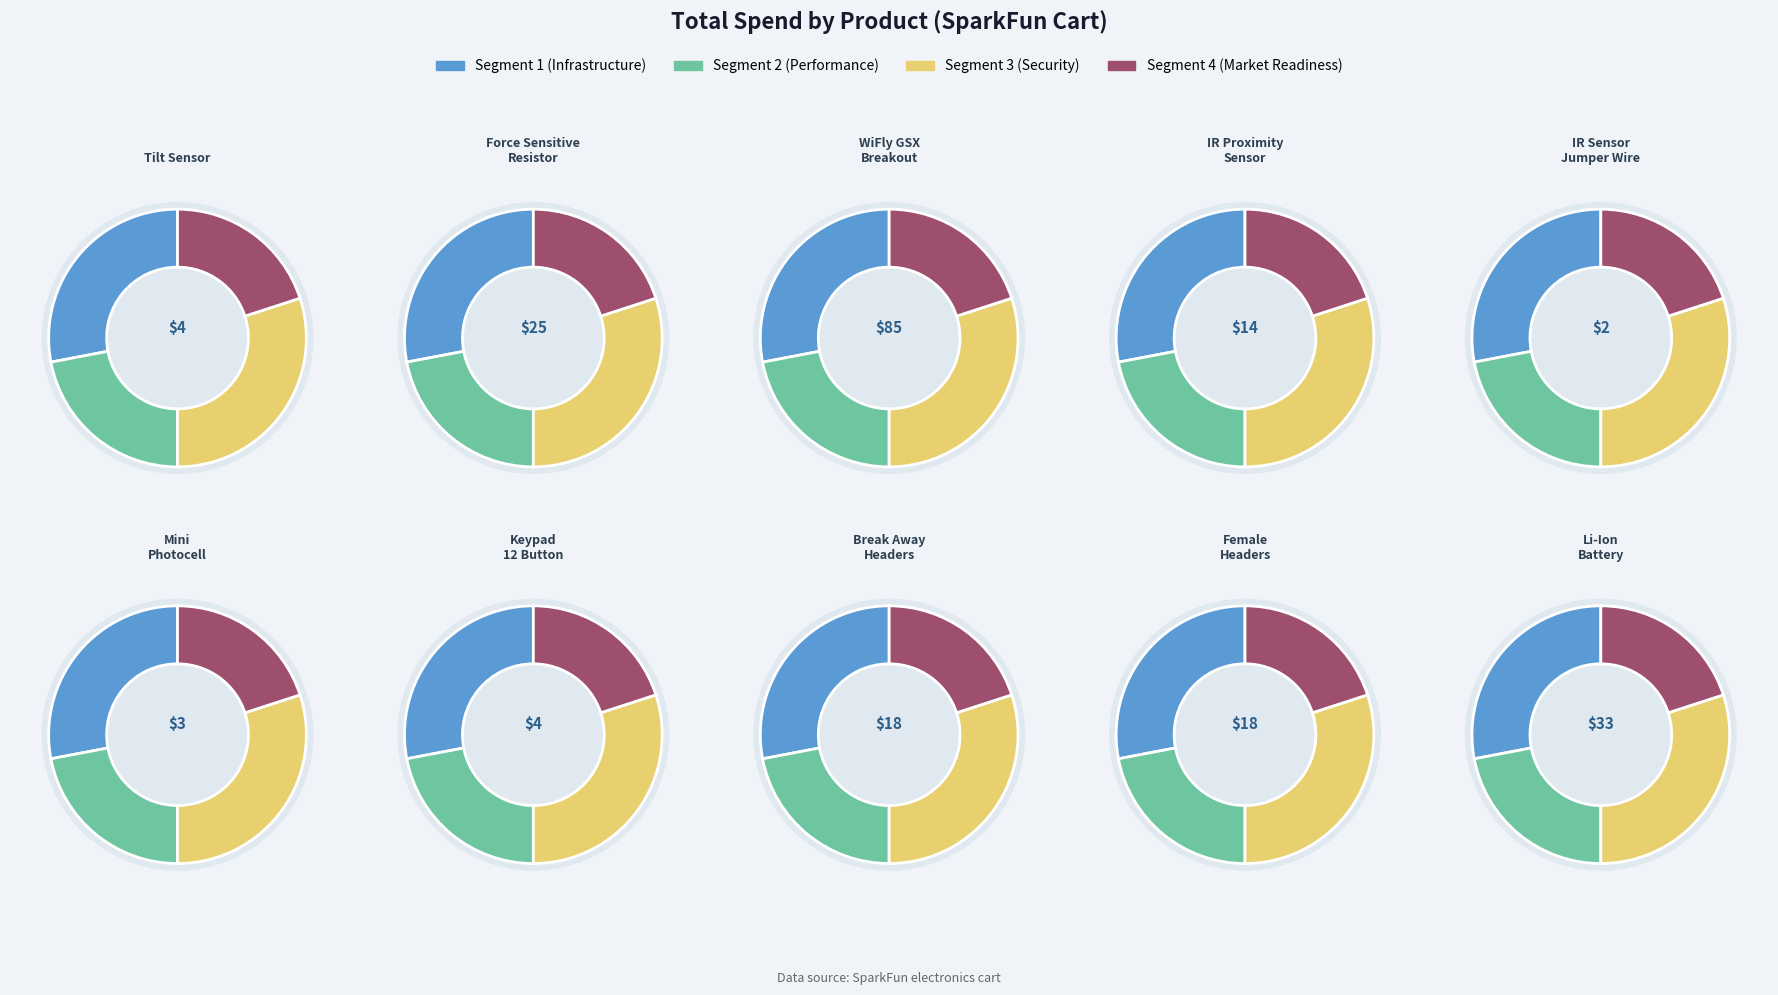

Does Infrared Sensor Jumper Wire account for over 50% of the chart?

No